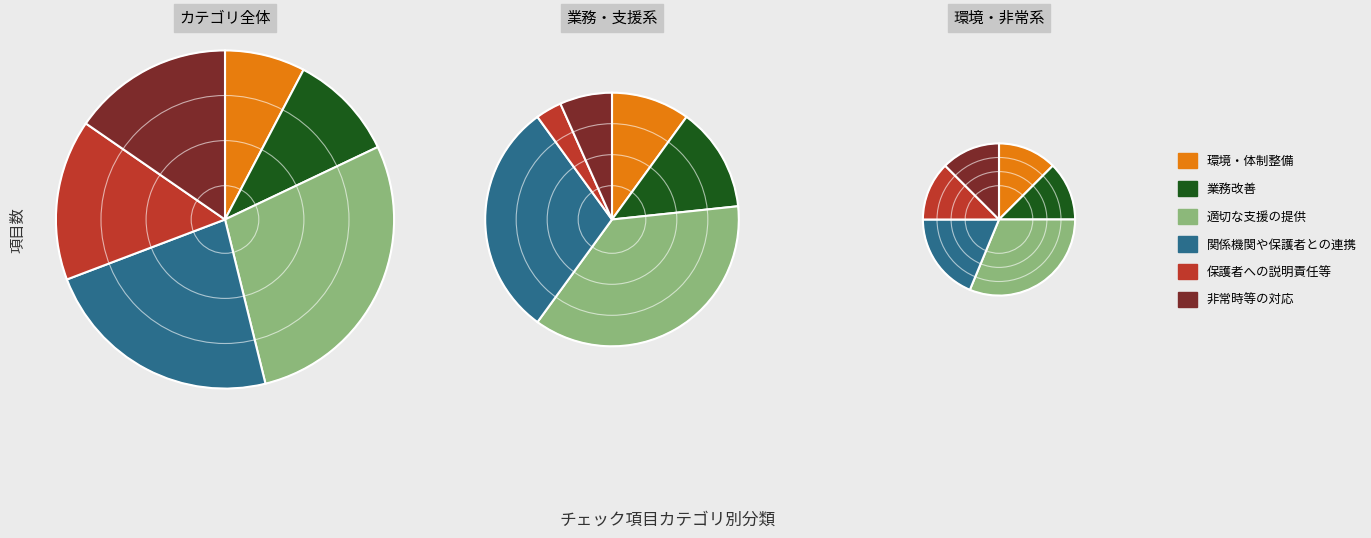

Which slice is the smallest?

環境・体制整備